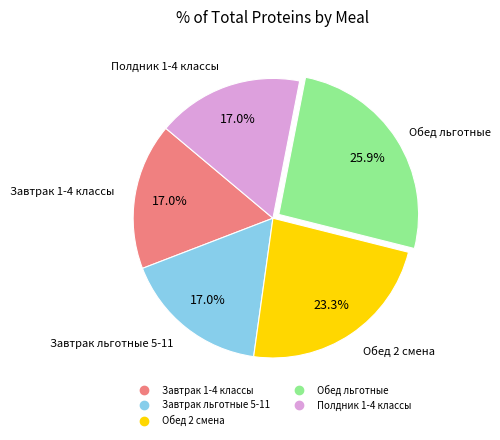

Which slice is the largest?

Обед льготные